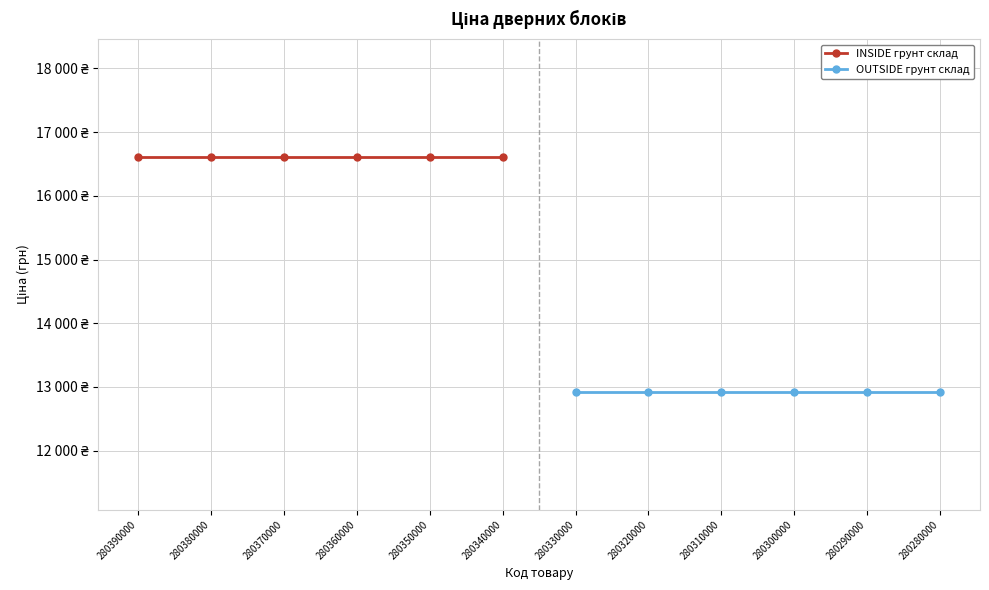

What is the value of the OUTSIDE грунт склад point at the 1st from the left?

12919.1